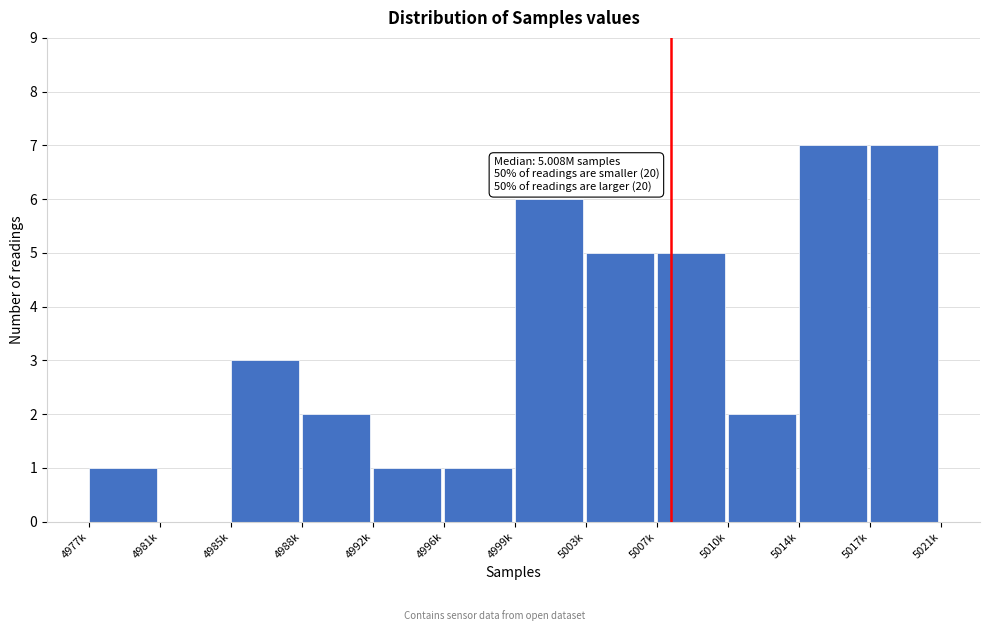

Reading right to left, transcribe all the data shown in this chart.

5017k=7	5014k=7	5010k=2	5007k=5	5003k=5	4999k=6	4996k=1	4992k=1	4988k=2	4985k=3	4981k=0	4977k=1